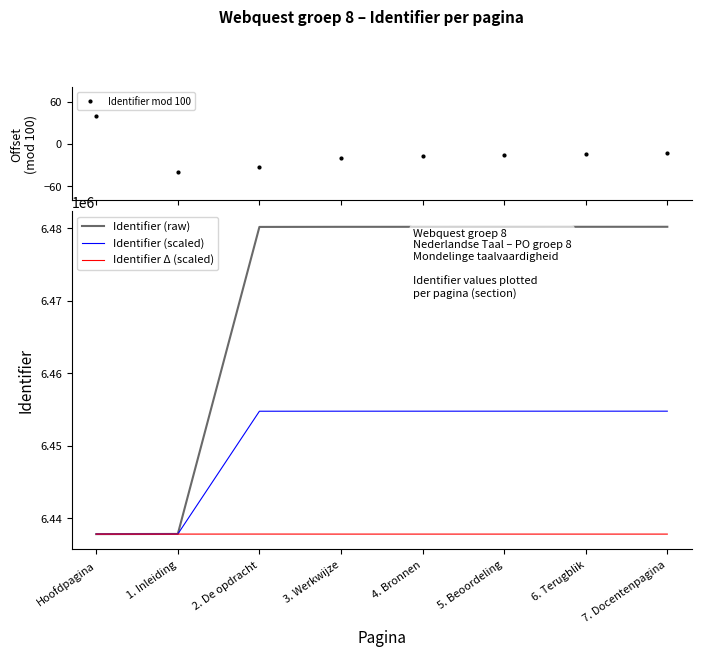

What value does the Identifier (scaled) series have at 6. Terugblik?

6454767.4